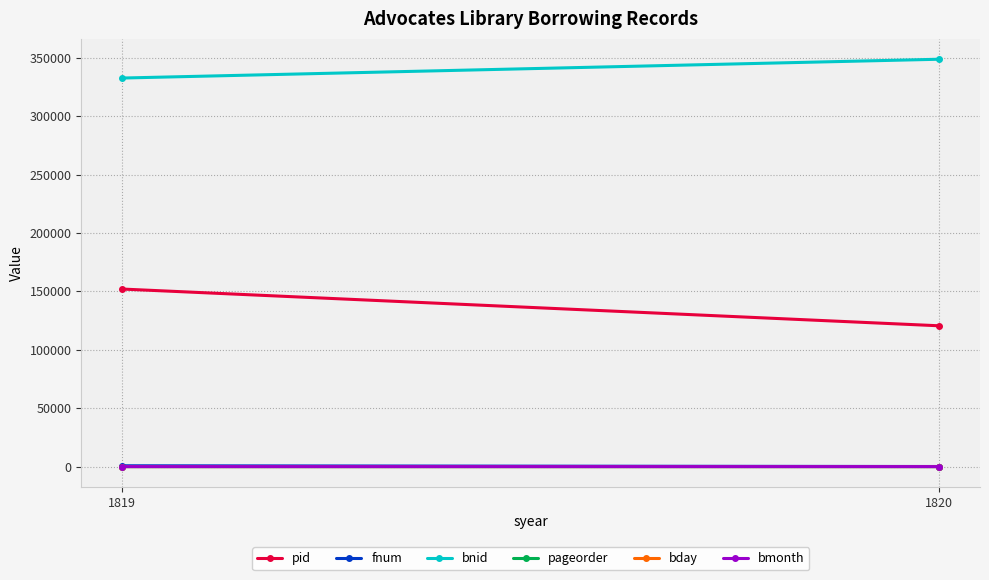

What is the sum of all bday values?

49